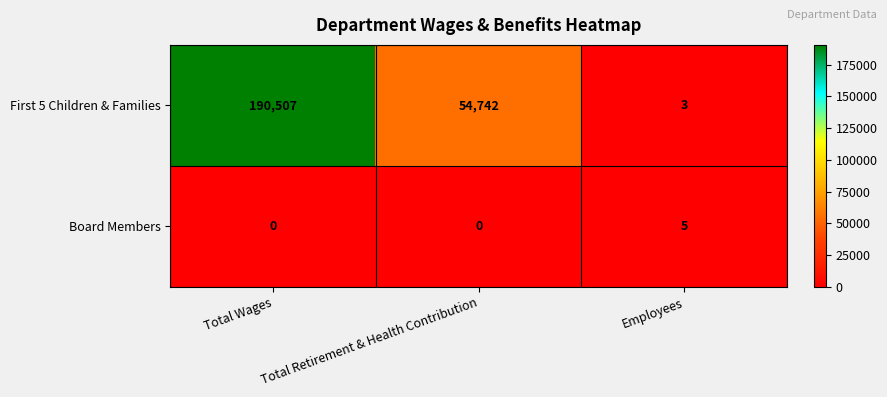

Rank the series by their average value, from highest to lowest.

First 5 Children & Families, Board Members